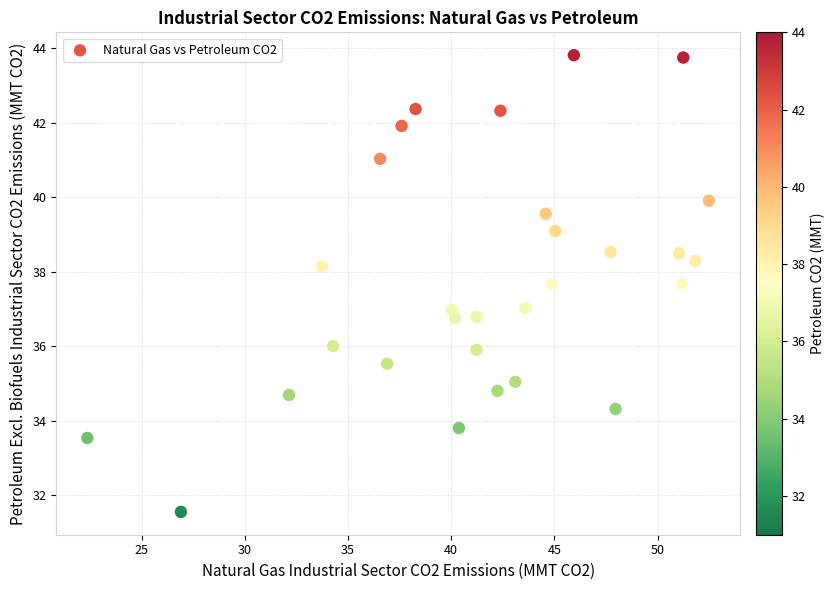

What is the range of Y values (max minus min)?

12.3